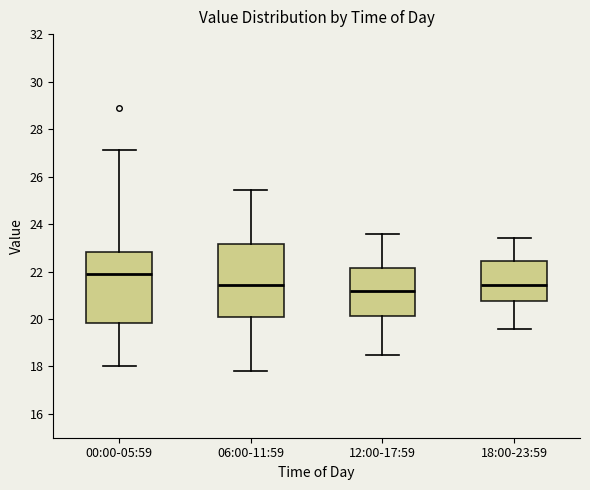

Reading left to right, read every box against the y-axis: the position of its median line, the range the box covers, and the ends of its whiskers. The values are not printed on the chart, so give them approximately, as read against the axis.

00:00-05:59: median 21.8, box 19.8 to 22.8, whiskers 18.0 to 27.2
06:00-11:59: median 21.4, box 20.2 to 23.2, whiskers 17.8 to 25.4
12:00-17:59: median 21.2, box 20.2 to 22.2, whiskers 18.6 to 23.6
18:00-23:59: median 21.4, box 20.8 to 22.4, whiskers 19.6 to 23.4